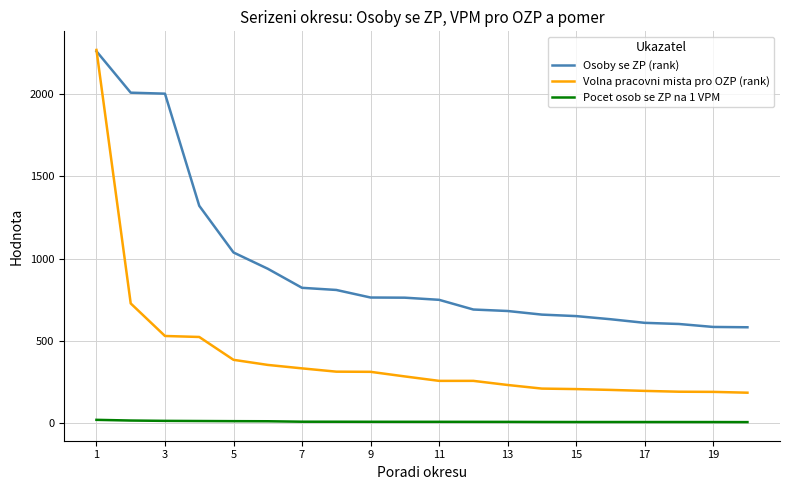

True or false: Pocet osob se ZP na 1 VPM and Volna pracovni mista pro OZP (rank) intersect in this chart.

False